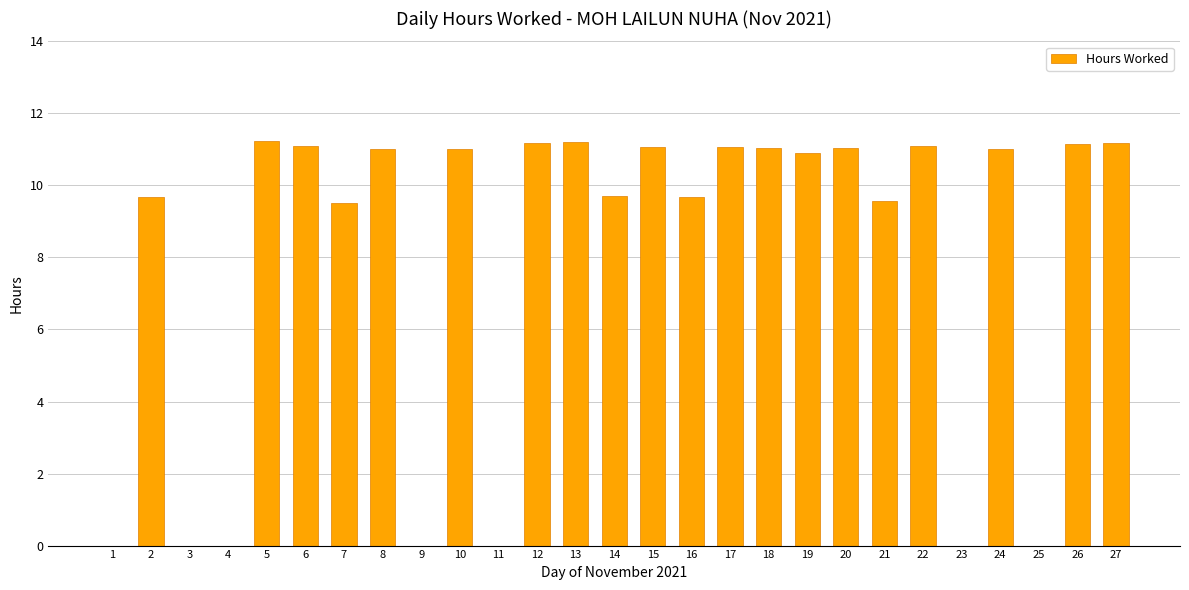

How many values exceed 11?

14